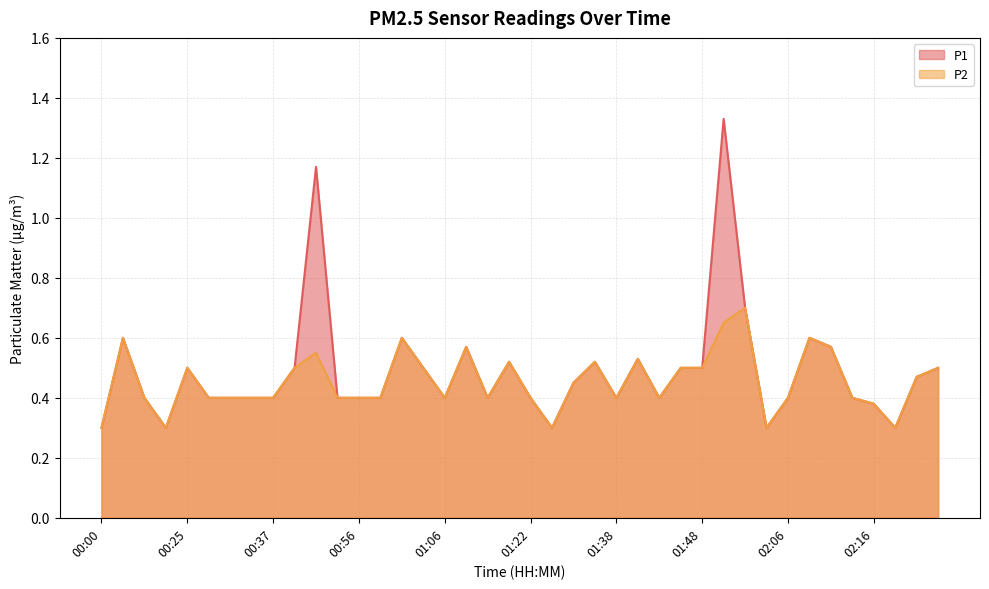

Count the P1 values in the range 0 to 1.

38